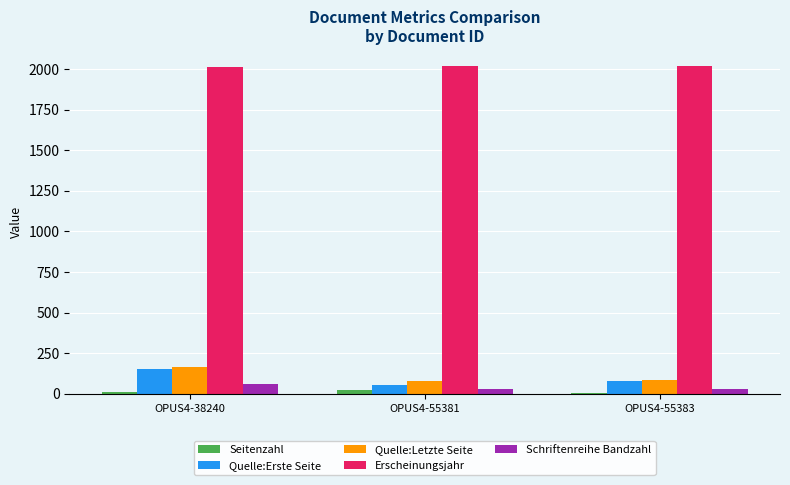

How many groups of bars are there?

3